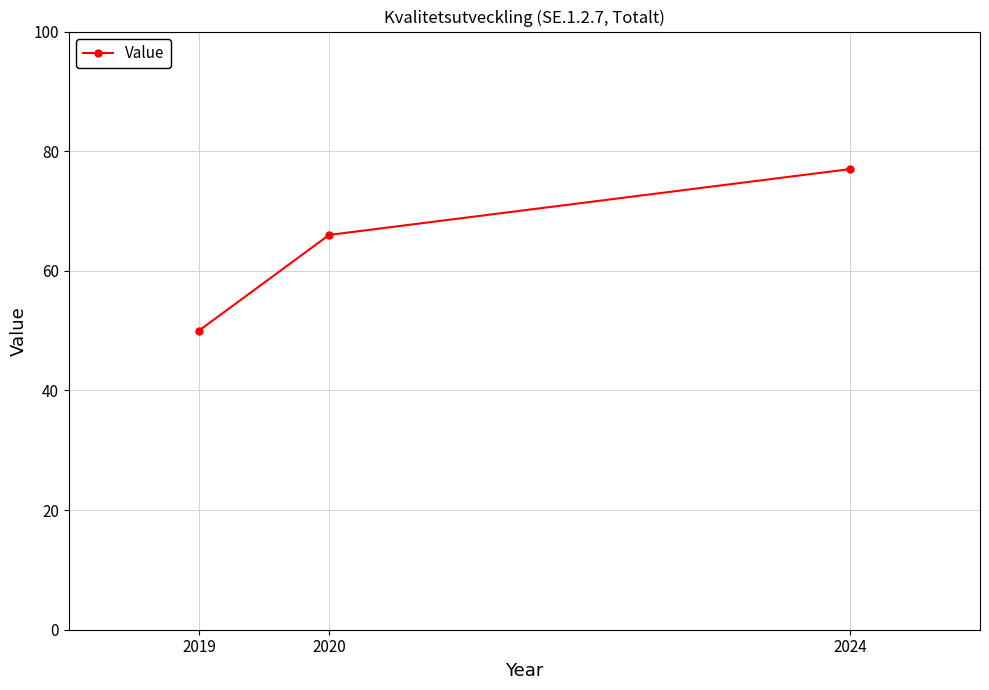

Approximately how many times larger is the value at 2020 compared to 2024?

0.9